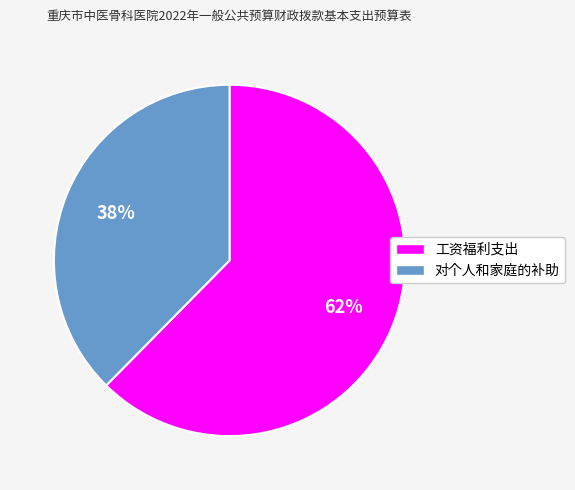

To the nearest percent, what is the combined percentage of 工资福利支出 and 对个人和家庭的补助?

100%